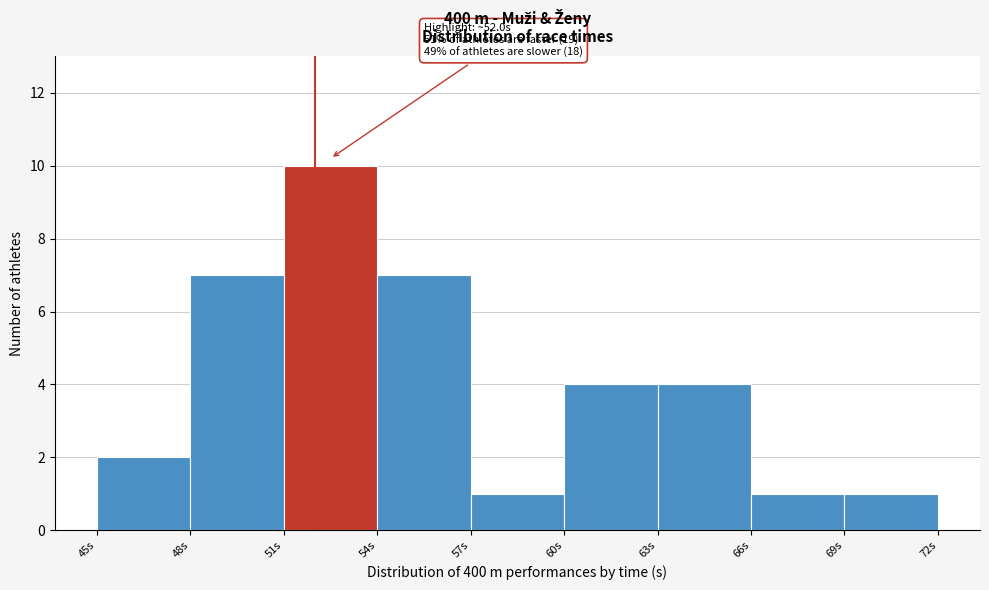

Over which range of the x-axis is the bar tallest?

51 to 54